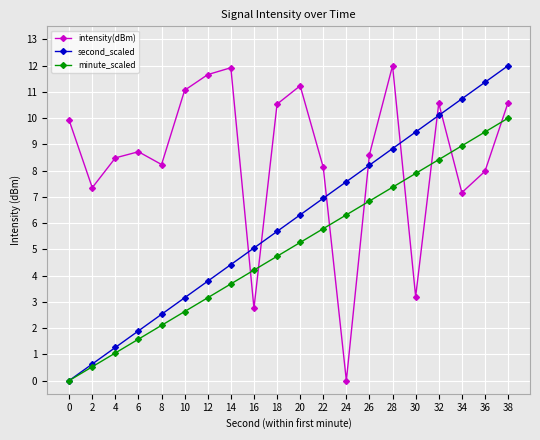

Between 0 and 22, which series saw the biggest shift?

second_scaled